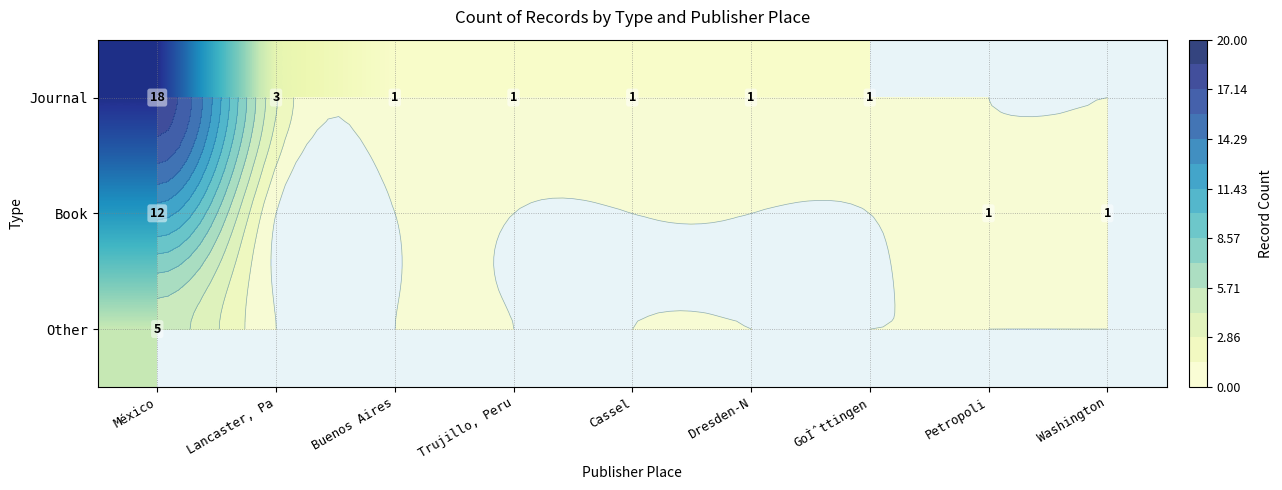

At which category is the sum across all series the highest?

México